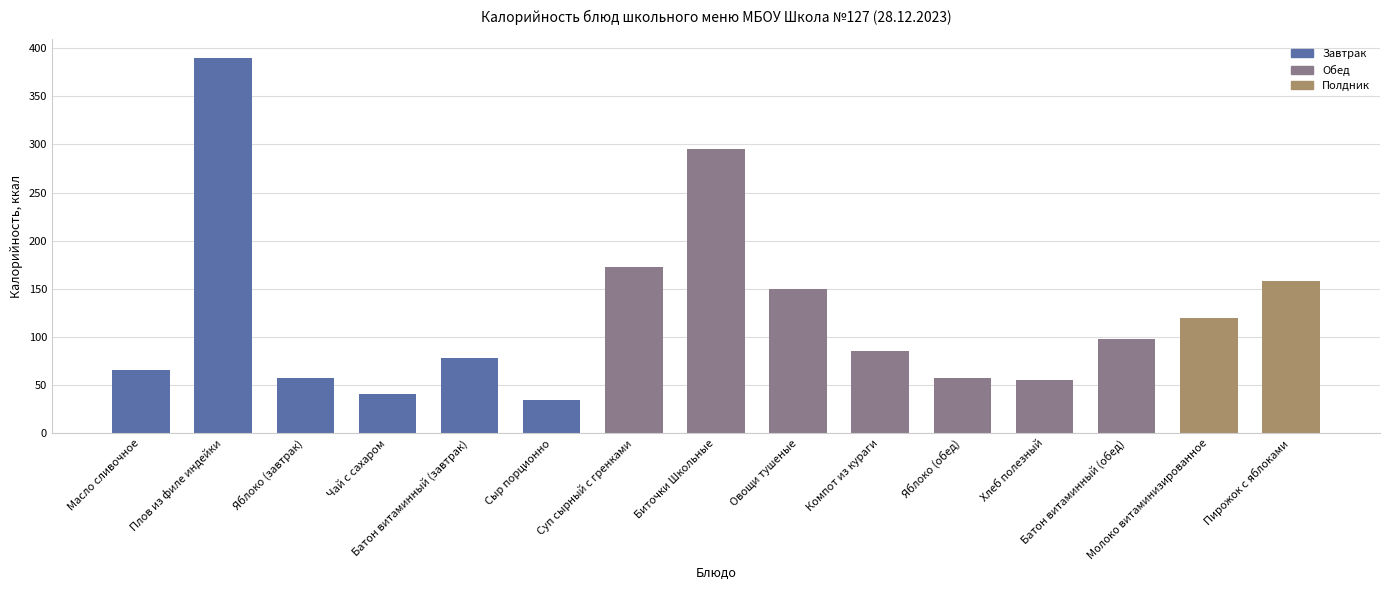

The value at Молоко витаминизированное is 38.0. True or false?

False